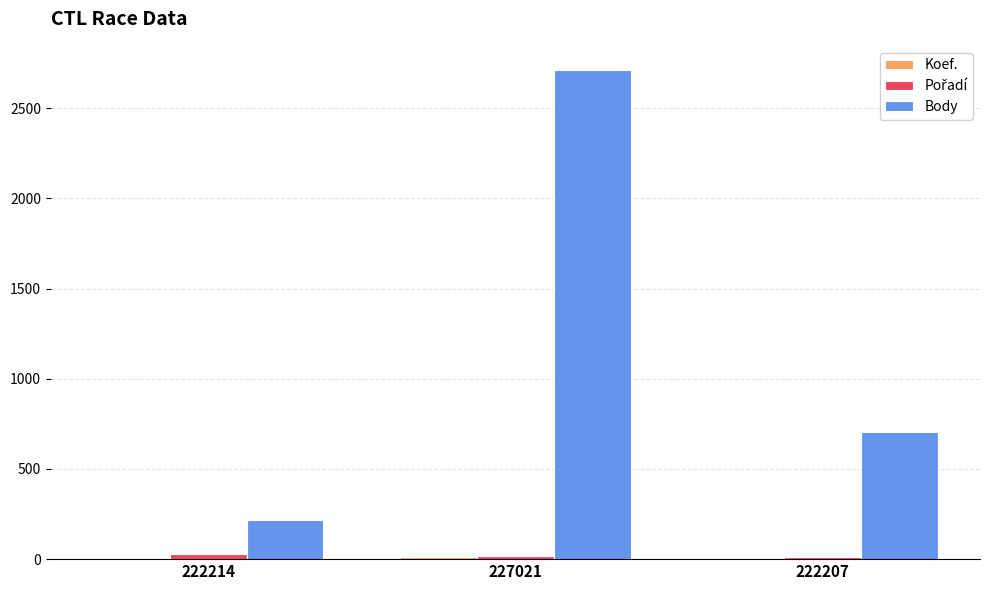

At which category does the chart reach its peak across all series?

227021